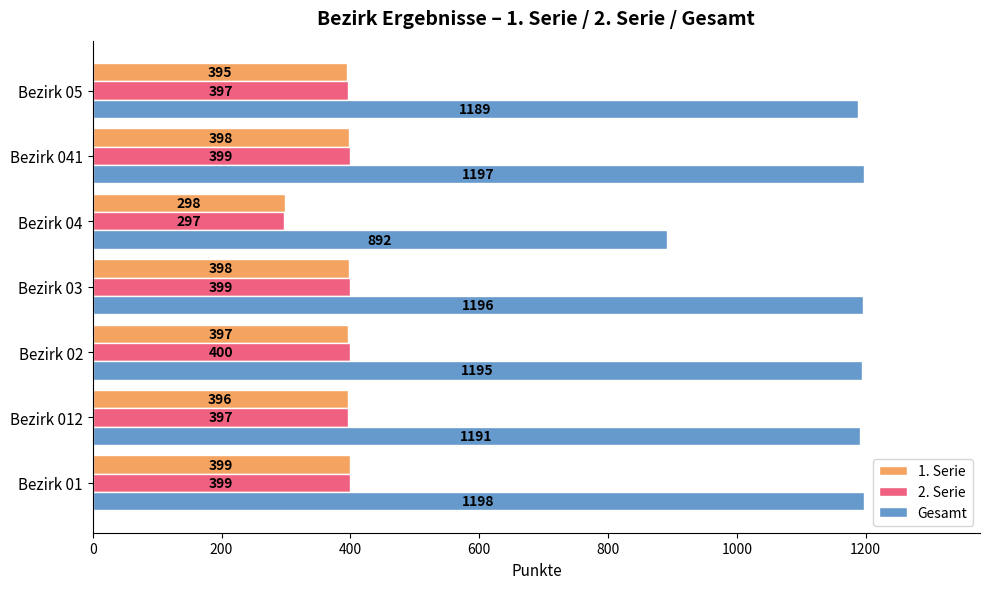

What is the sum of the Gesamt values at Bezirk 041 and Bezirk 012?

2388